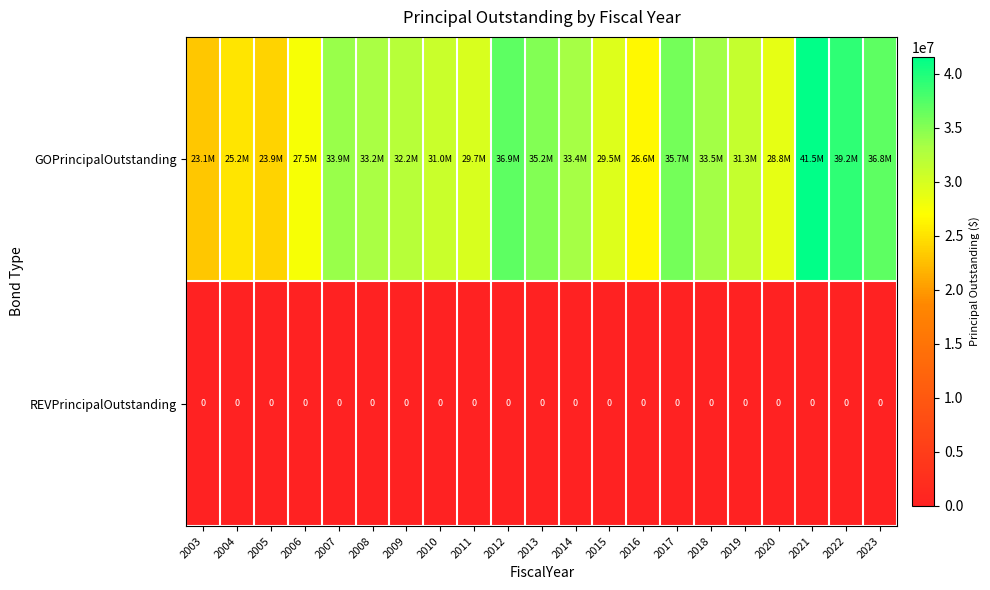

The value of REVPrincipalOutstanding at 2012 is 0. True or false?

True